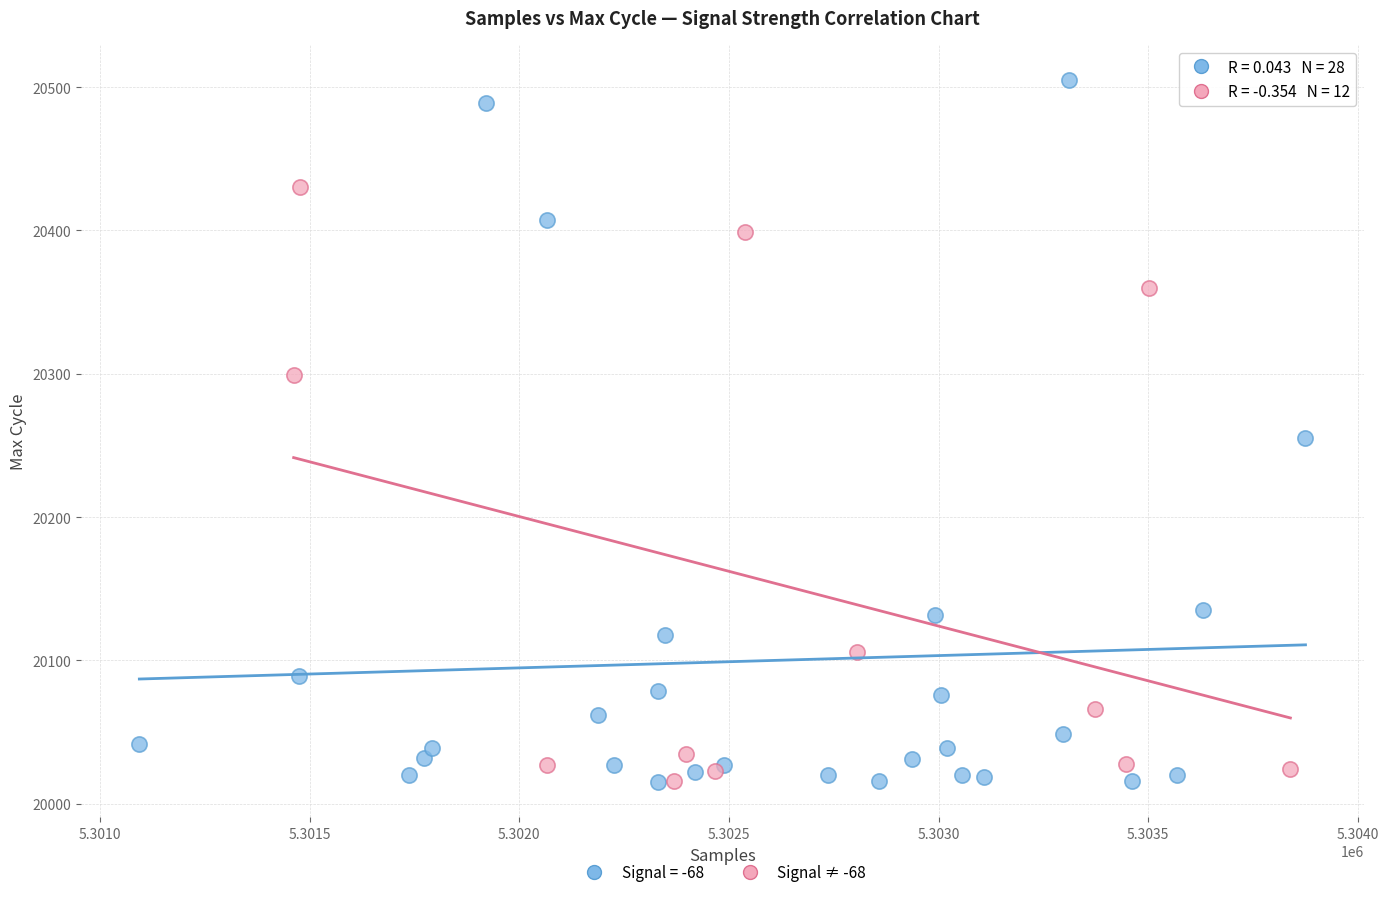

Which series contains the highest Y value?

Signal = -68